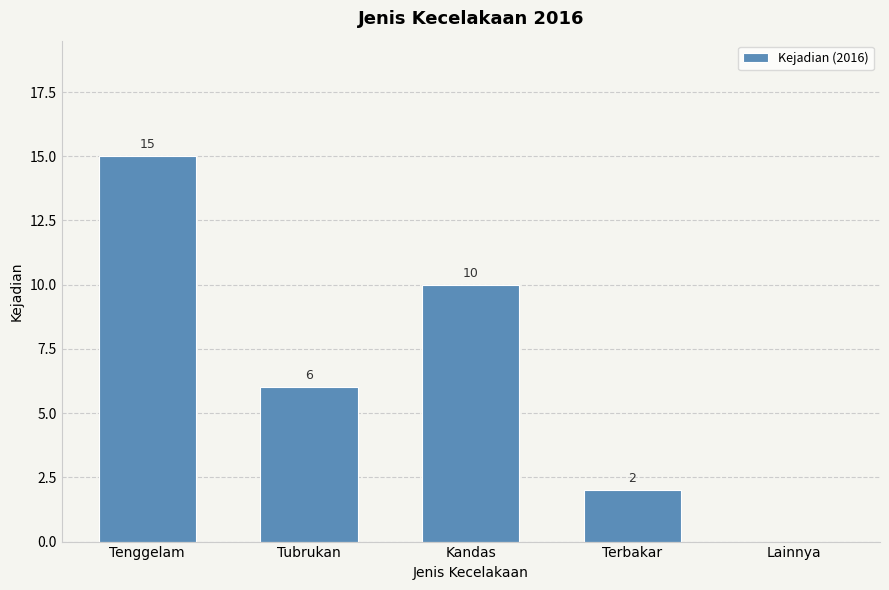

The chart shows a value of 3 at Terbakar. True or false?

False